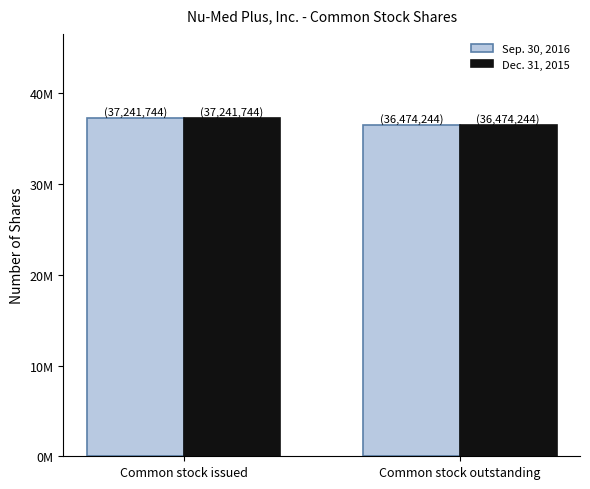

What are all the series names shown in the legend?

Sep. 30, 2016, Dec. 31, 2015